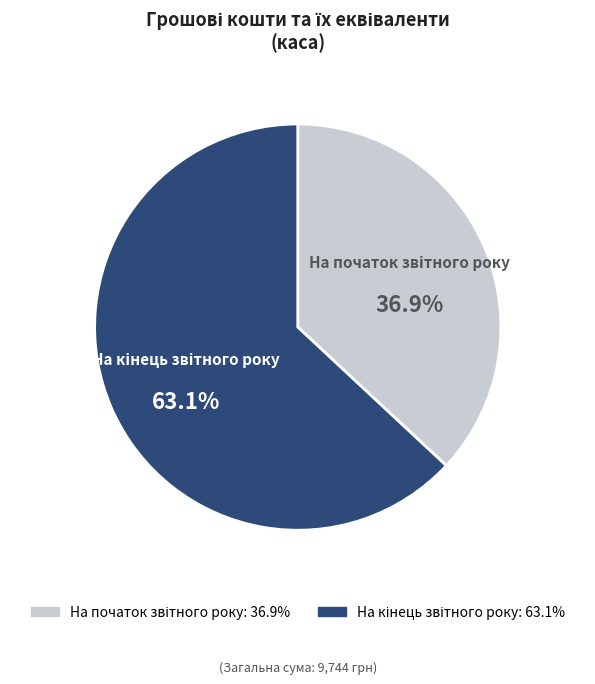

Does any single category account for the majority?

Yes